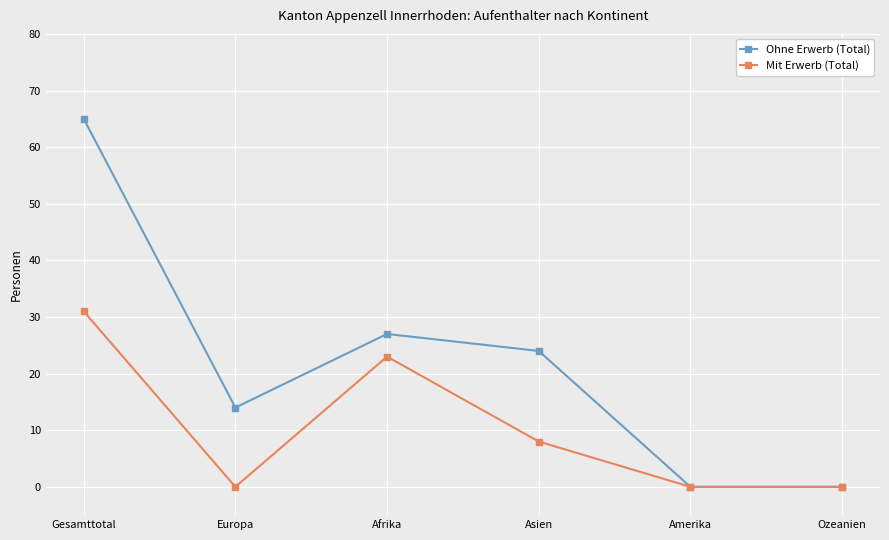

What is the total value across all series at Europa?

14